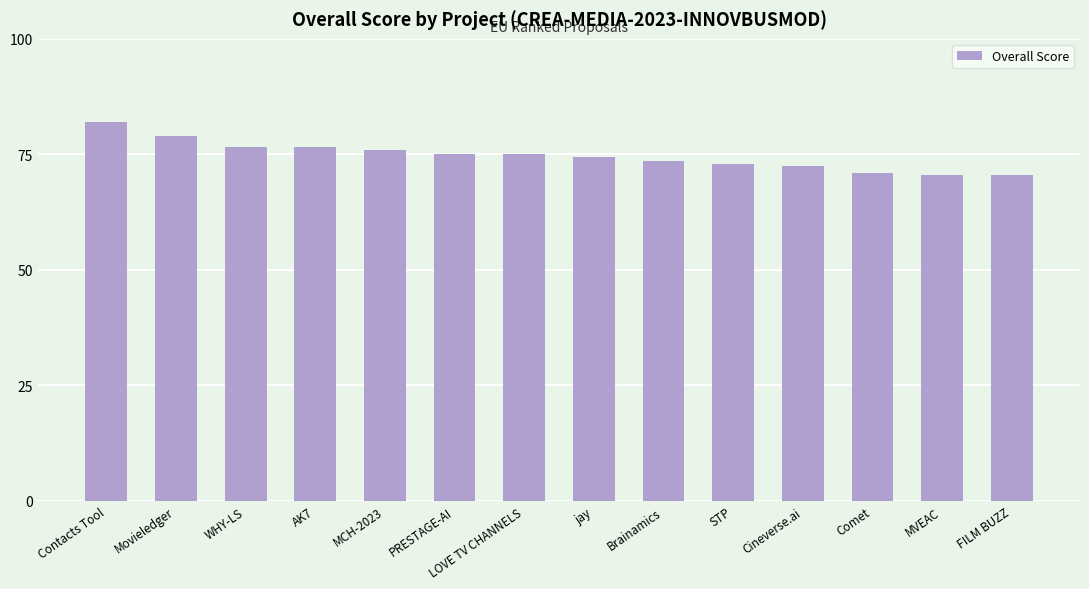

Reading left to right, list all the values displayed in this chart.

82.0	79.0	76.5	76.5	76.0	75.0	75.0	74.5	73.5	73.0	72.5	71.0	70.5	70.5